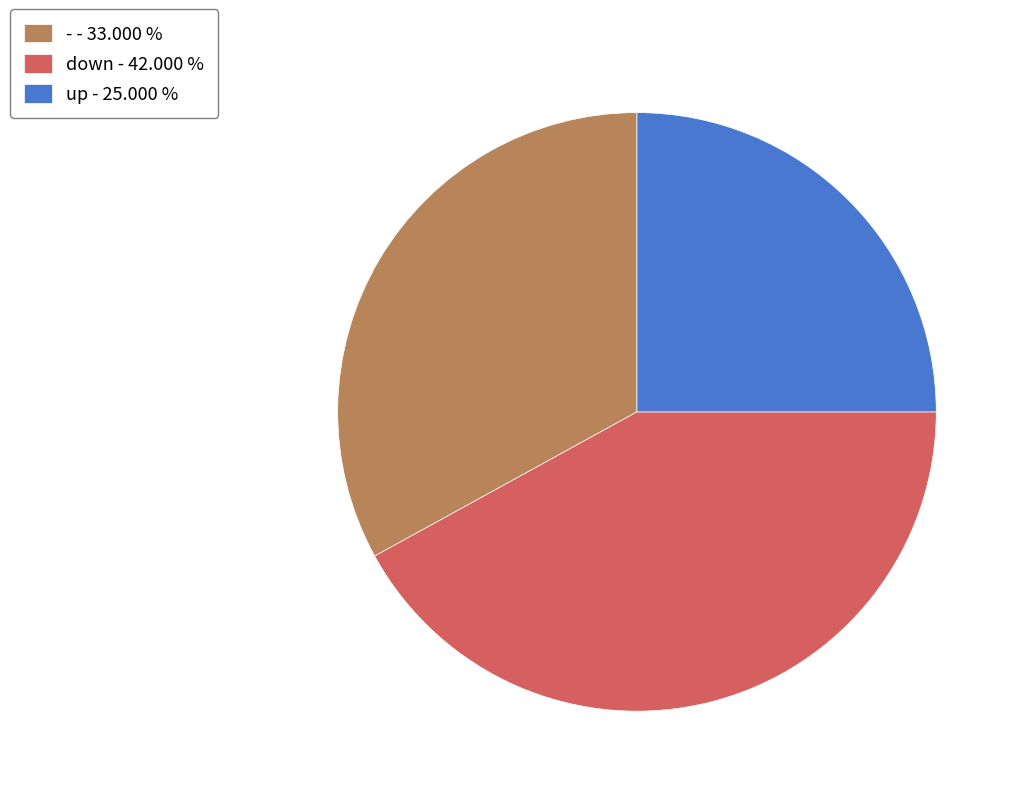

Which slice is the smallest?

up - 25.000 %